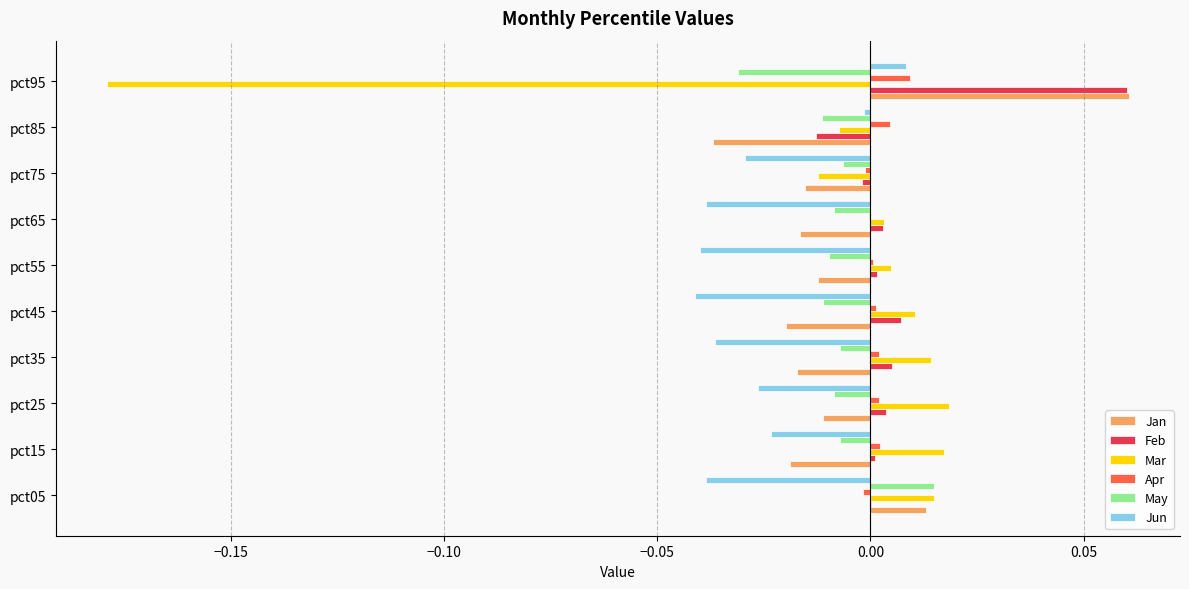

The value of Jun at pct65 is -0.1. True or false?

False